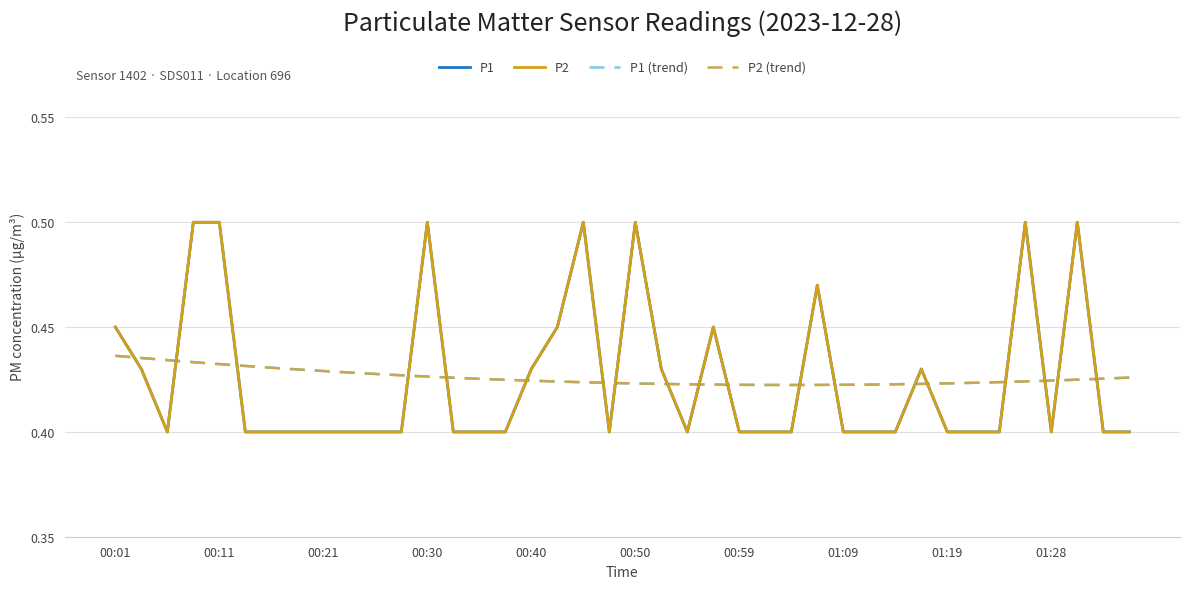

How many interior local peaks does the P1 series have?

8